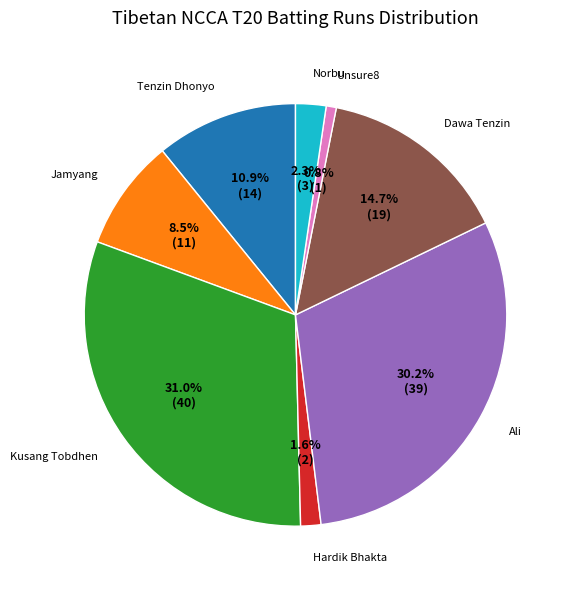

To the nearest percent, what is the combined percentage of Unsure8 and Ali?

31%